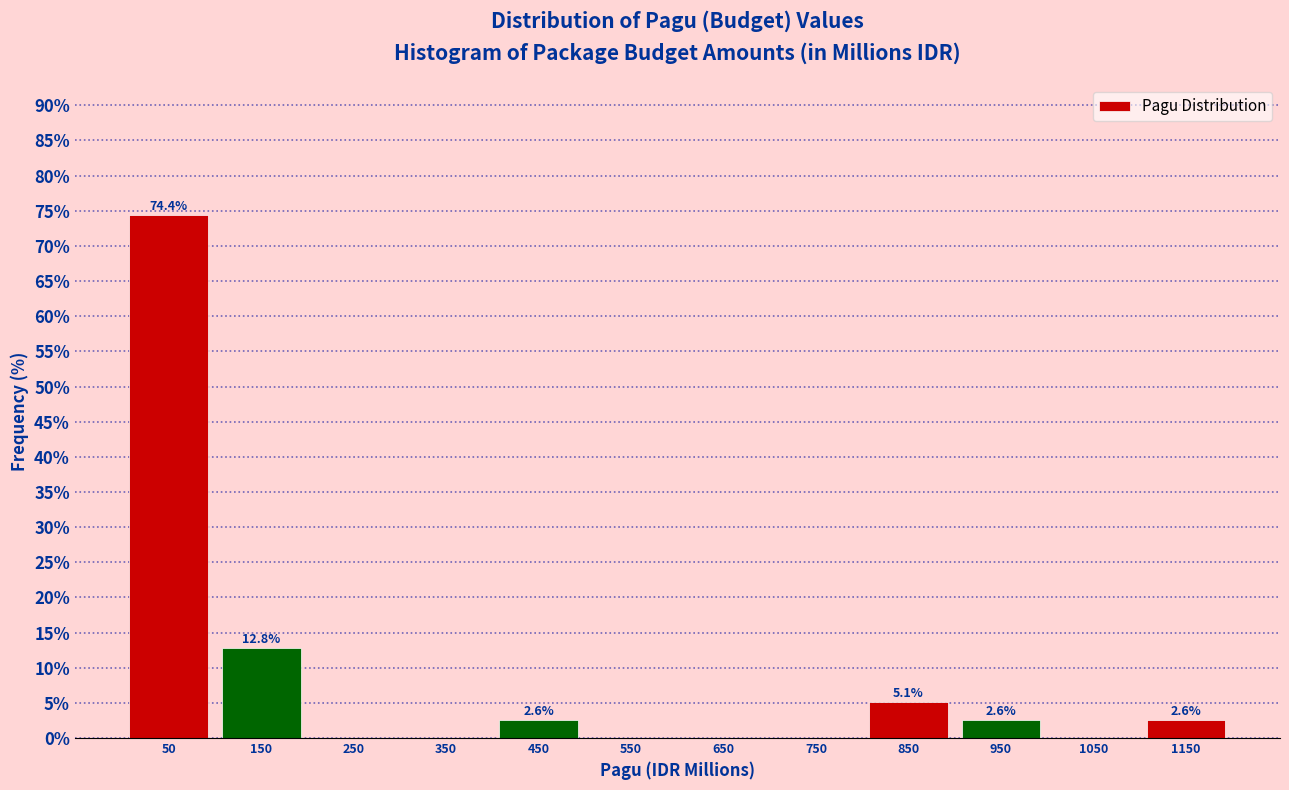

Which range on the x-axis has the tallest bar?

0 to 100